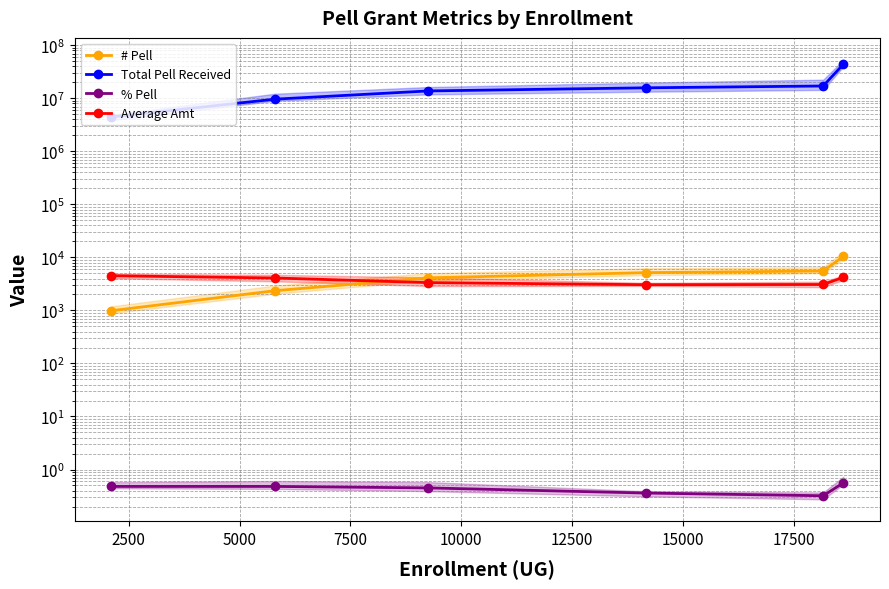

True or false: # Pell and Total Pell Received intersect in this chart.

False